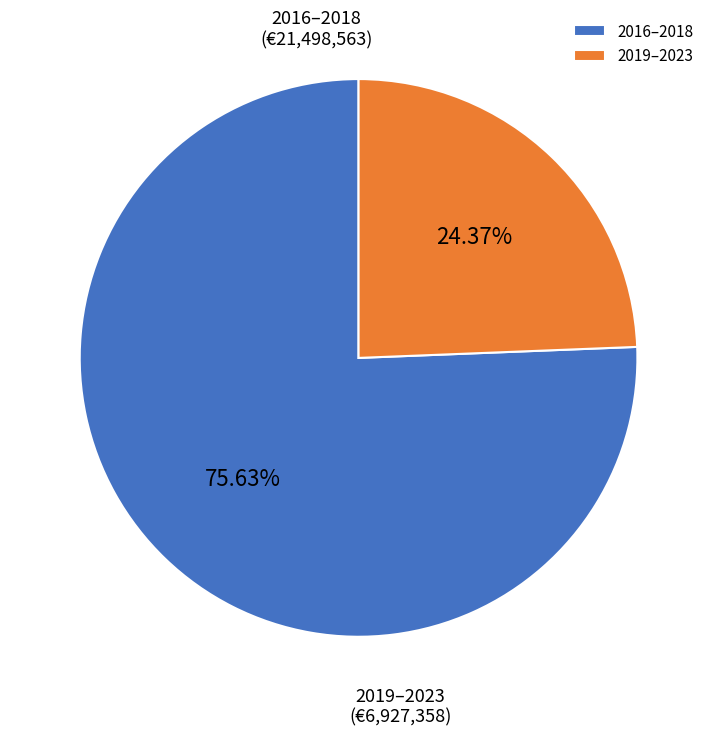

Rank the categories by value from highest to lowest.

2016–2018, 2019–2023